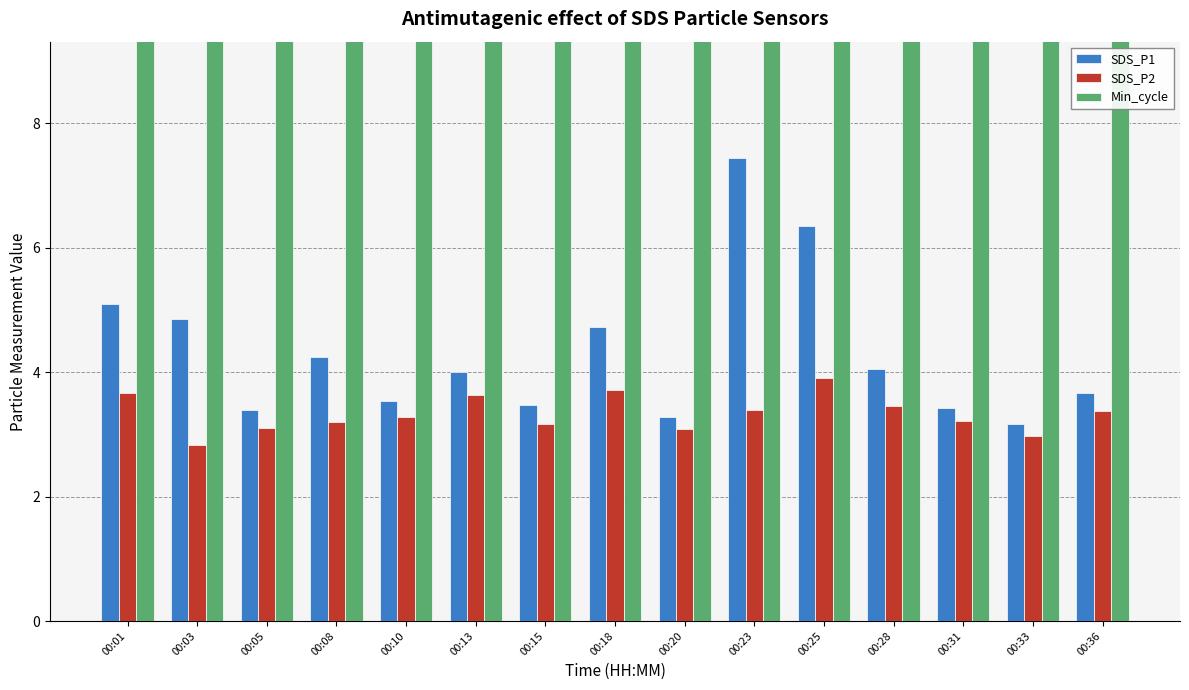

Rank the series by their maximum value, from highest to lowest.

Min_cycle, SDS_P1, SDS_P2